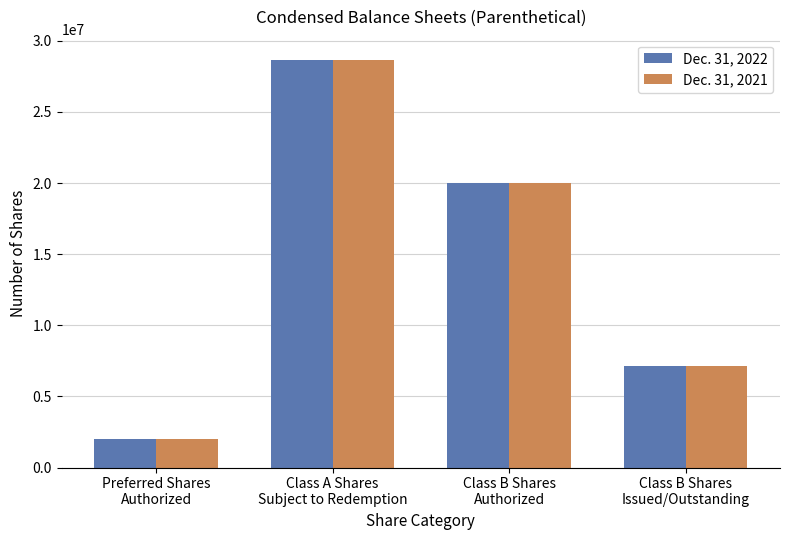

How many Dec. 31, 2021 values are between 7162718 and 28650874?

3